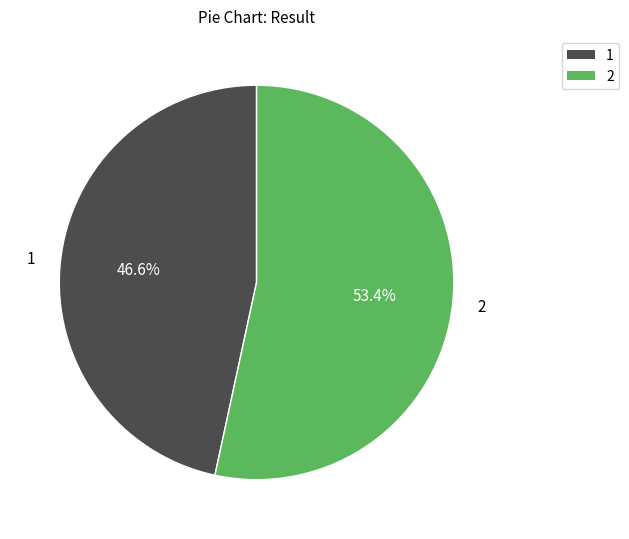

Which slice represents more than half of the pie?

2